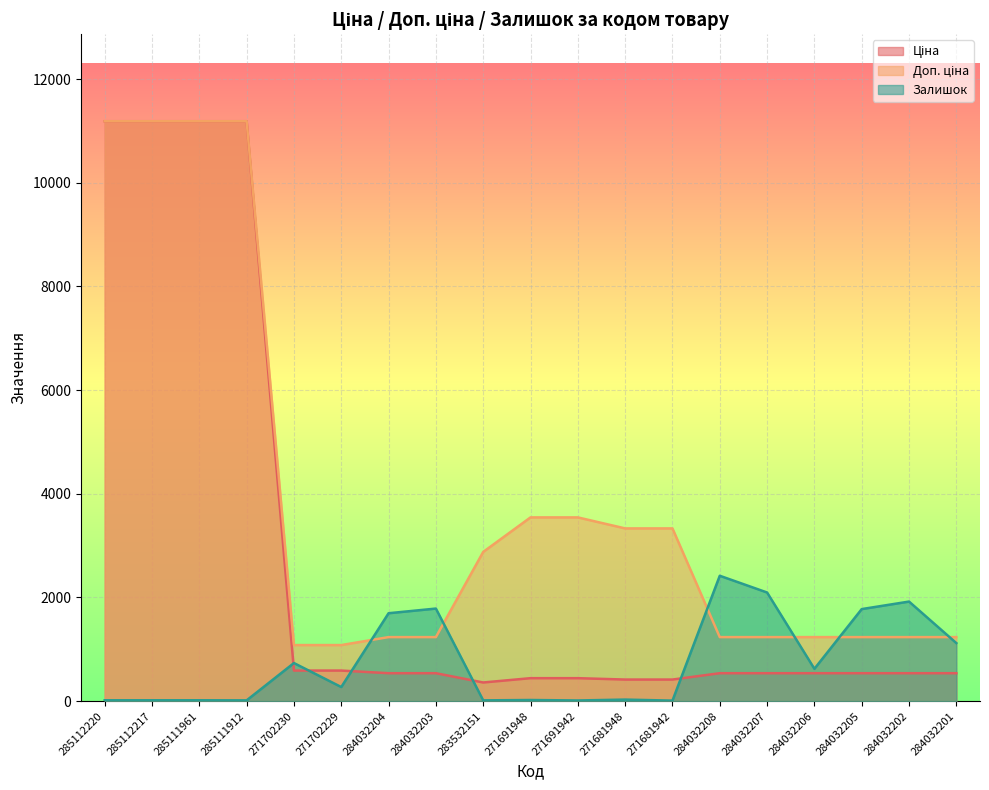

List the series in order of their peak value, highest first.

Ціна, Доп. ціна, Залишок